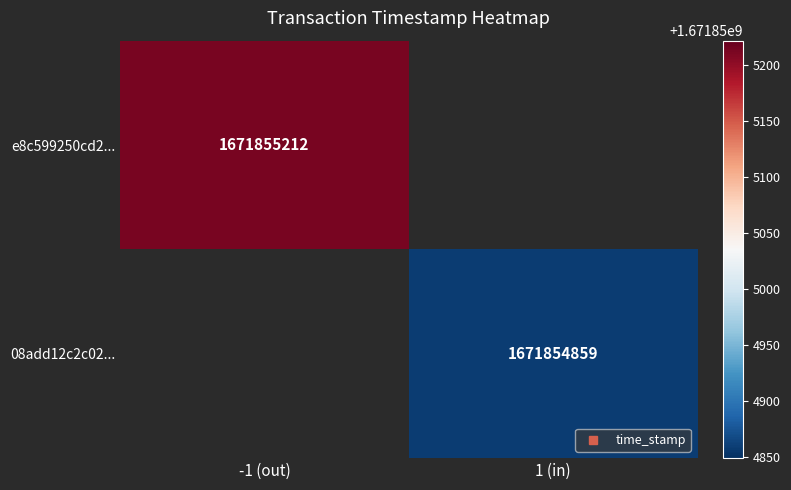

List the series in order of their peak value, lowest first.

08add12c2c02..., e8c599250cd2...